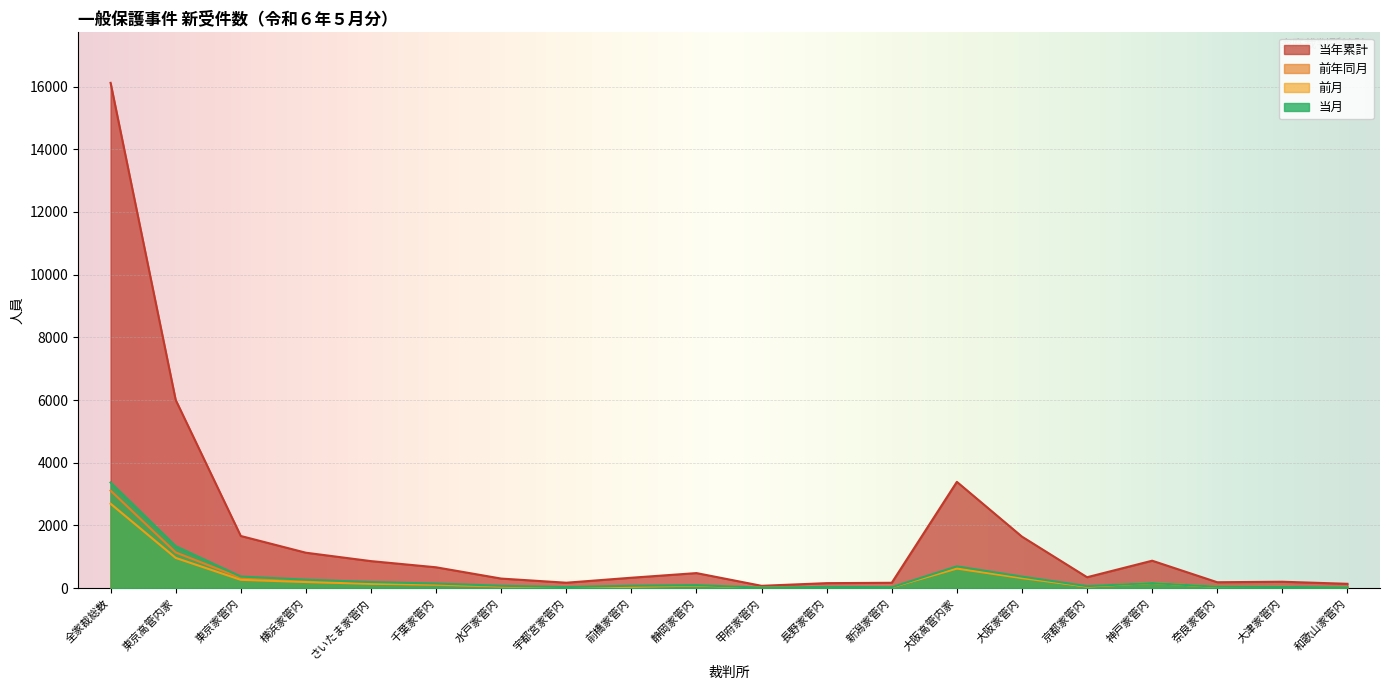

What is the sum of the 前年同月 values at 大津家管内 and 奈良家管内?

82